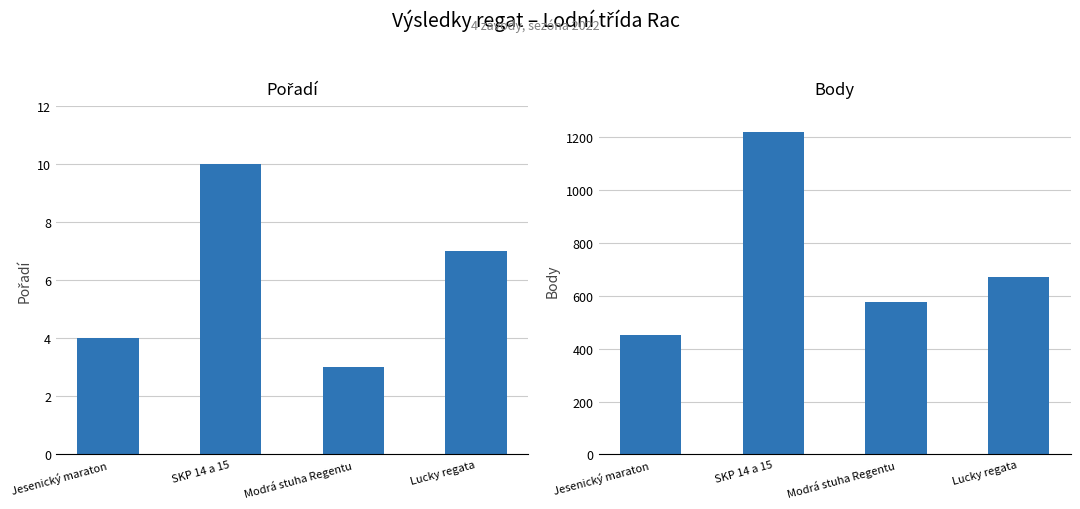

What is the greatest value displayed?

1220